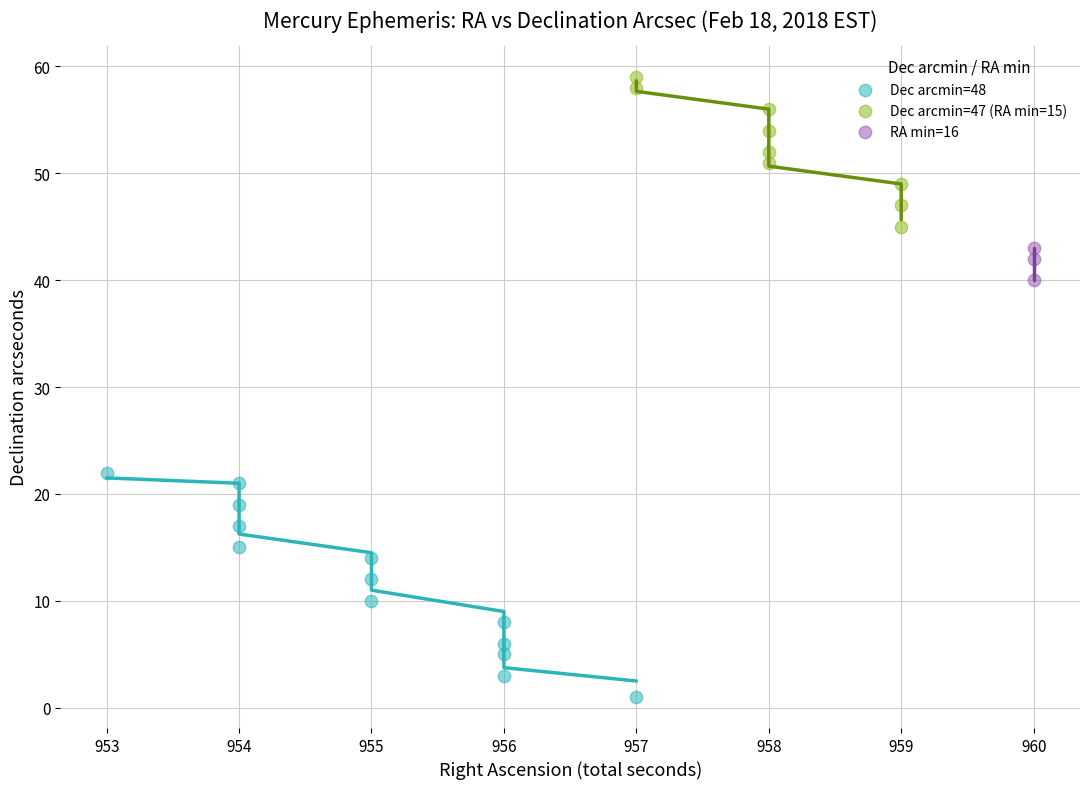

Which series contains the lowest Y value?

Dec arcmin=48